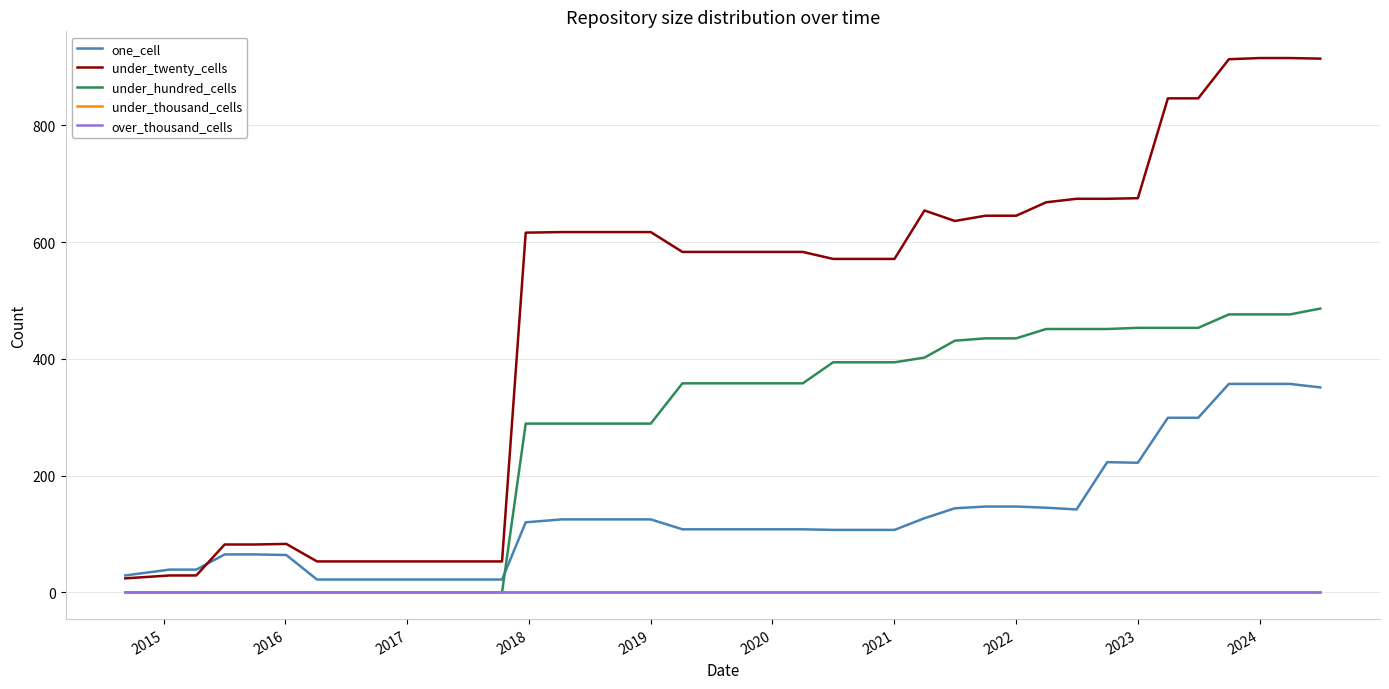

Does the chart have visible grid lines?

Yes